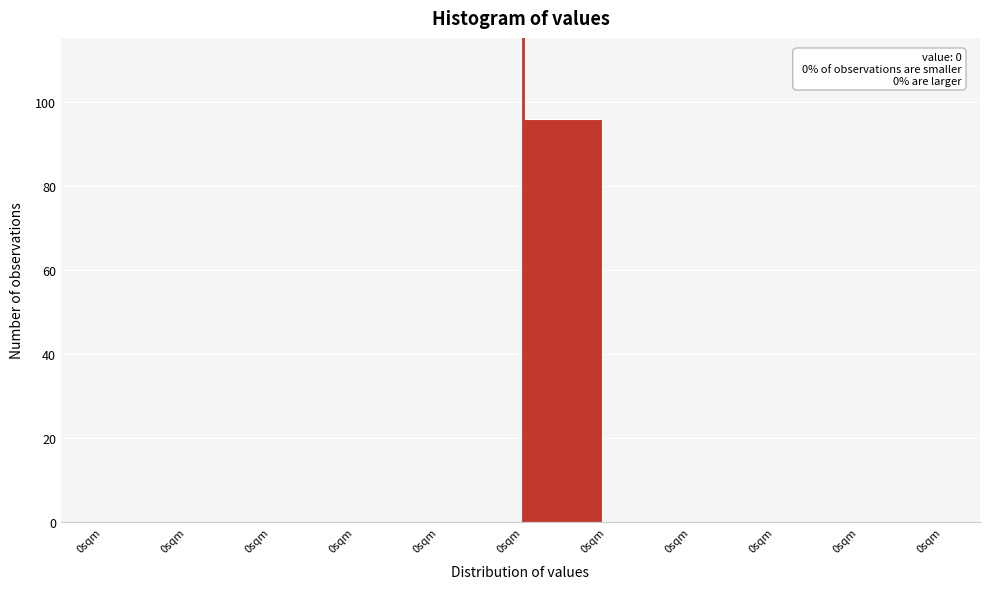

Are the bars horizontal?

No